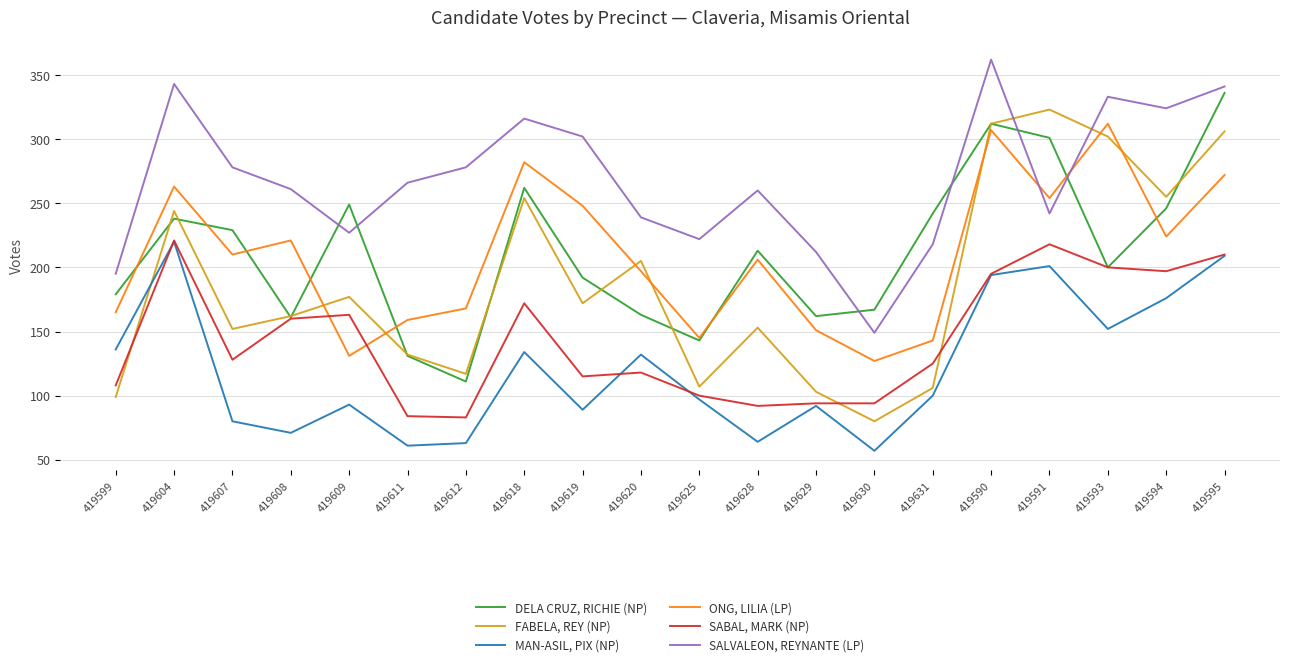

What is the spread (max minus min) of values at 419630?

110